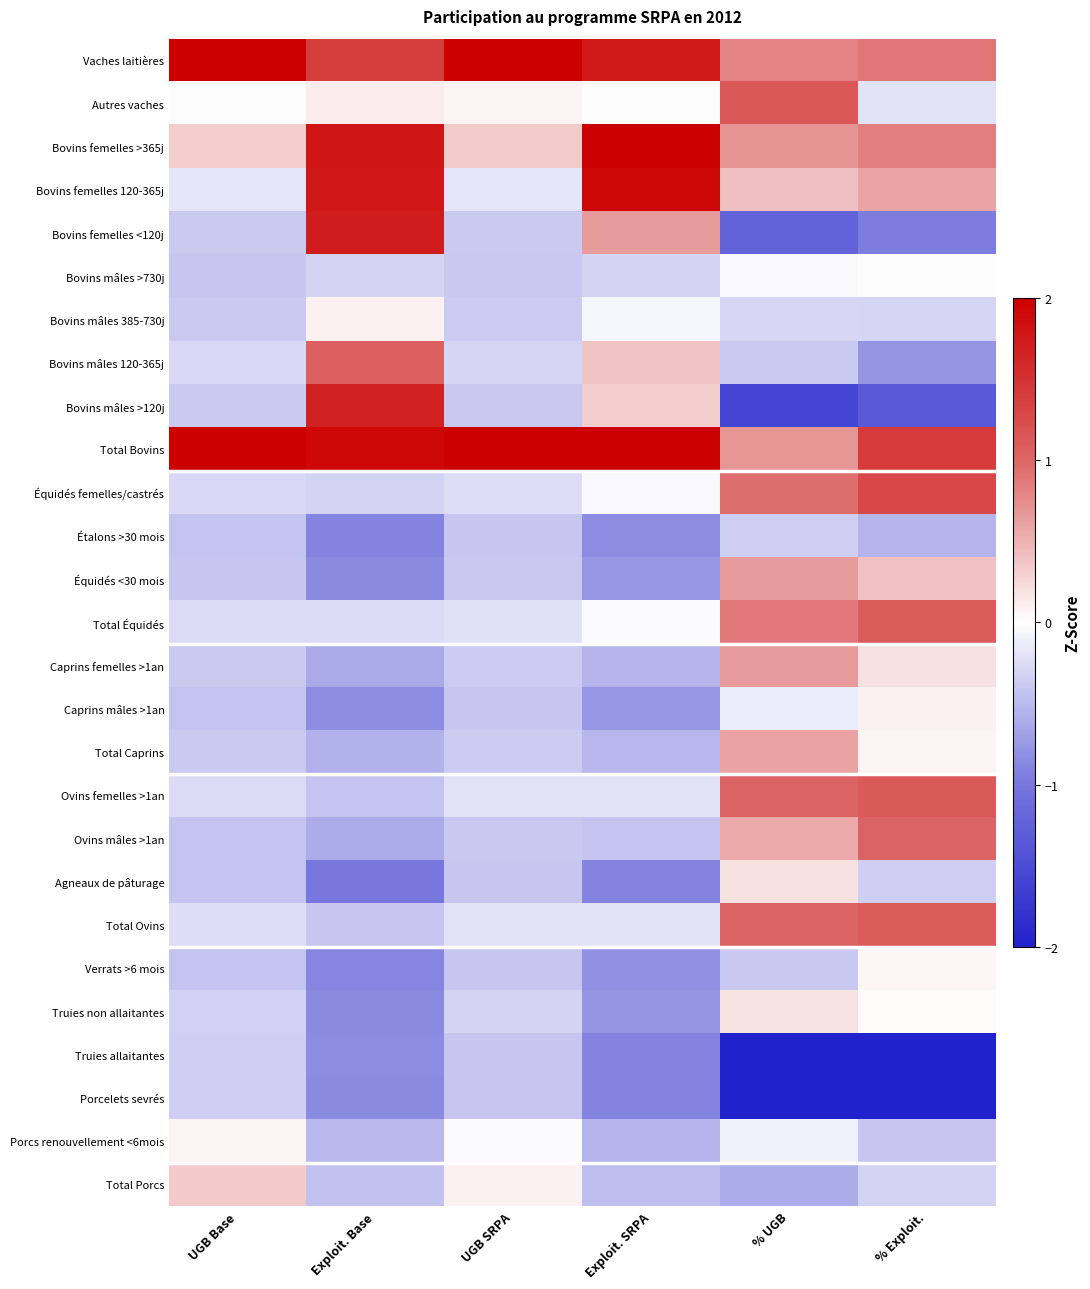

Reading right to left, transcribe all the data shown in this chart.

Vaches laitières: % Exploit.=0.9	% UGB=0.8	Exploit. SRPA=1.7	UGB SRPA=2.0	Exploit. Base=1.4	UGB Base=2.0
Autres vaches: % Exploit.=-0.2	% UGB=1.1	Exploit. SRPA=-0.0	UGB SRPA=0.1	Exploit. Base=0.1	UGB Base=-0.0
Bovins femelles >365j: % Exploit.=0.8	% UGB=0.7	Exploit. SRPA=2.0	UGB SRPA=0.3	Exploit. Base=1.8	UGB Base=0.3
Bovins femelles 120-365j: % Exploit.=0.6	% UGB=0.4	Exploit. SRPA=1.9	UGB SRPA=-0.2	Exploit. Base=1.8	UGB Base=-0.2
Bovins femelles <120j: % Exploit.=-1.0	% UGB=-1.2	Exploit. SRPA=0.6	UGB SRPA=-0.4	Exploit. Base=1.7	UGB Base=-0.4
Bovins mâles >730j: % Exploit.=0.0	% UGB=-0.0	Exploit. SRPA=-0.3	UGB SRPA=-0.4	Exploit. Base=-0.3	UGB Base=-0.4
Bovins mâles 385-730j: % Exploit.=-0.3	% UGB=-0.3	Exploit. SRPA=-0.1	UGB SRPA=-0.4	Exploit. Base=0.1	UGB Base=-0.4
Bovins mâles 120-365j: % Exploit.=-0.8	% UGB=-0.4	Exploit. SRPA=0.4	UGB SRPA=-0.3	Exploit. Base=1.1	UGB Base=-0.3
Bovins mâles >120j: % Exploit.=-1.3	% UGB=-1.6	Exploit. SRPA=0.3	UGB SRPA=-0.4	Exploit. Base=1.7	UGB Base=-0.4
Total Bovins: % Exploit.=1.4	% UGB=0.7	Exploit. SRPA=2.0	UGB SRPA=2.0	Exploit. Base=1.9	UGB Base=2.0
Équidés femelles/castrés: % Exploit.=1.3	% UGB=0.9	Exploit. SRPA=-0.0	UGB SRPA=-0.2	Exploit. Base=-0.3	UGB Base=-0.3
Étalons >30 mois: % Exploit.=-0.5	% UGB=-0.4	Exploit. SRPA=-0.8	UGB SRPA=-0.4	Exploit. Base=-0.9	UGB Base=-0.4
Équidés <30 mois: % Exploit.=0.4	% UGB=0.7	Exploit. SRPA=-0.8	UGB SRPA=-0.4	Exploit. Base=-0.9	UGB Base=-0.4
Total Équidés: % Exploit.=1.1	% UGB=0.9	Exploit. SRPA=-0.0	UGB SRPA=-0.2	Exploit. Base=-0.3	UGB Base=-0.3
Caprins femelles >1an: % Exploit.=0.2	% UGB=0.6	Exploit. SRPA=-0.5	UGB SRPA=-0.4	Exploit. Base=-0.6	UGB Base=-0.4
Caprins mâles >1an: % Exploit.=0.1	% UGB=-0.1	Exploit. SRPA=-0.8	UGB SRPA=-0.4	Exploit. Base=-0.8	UGB Base=-0.4
Total Caprins: % Exploit.=0.1	% UGB=0.6	Exploit. SRPA=-0.5	UGB SRPA=-0.4	Exploit. Base=-0.6	UGB Base=-0.4
Ovins femelles >1an: % Exploit.=1.1	% UGB=1.0	Exploit. SRPA=-0.2	UGB SRPA=-0.2	Exploit. Base=-0.4	UGB Base=-0.3
Ovins mâles >1an: % Exploit.=1.0	% UGB=0.6	Exploit. SRPA=-0.4	UGB SRPA=-0.4	Exploit. Base=-0.6	UGB Base=-0.4
Agneaux de pâturage: % Exploit.=-0.4	% UGB=0.2	Exploit. SRPA=-0.9	UGB SRPA=-0.4	Exploit. Base=-1.0	UGB Base=-0.4
Total Ovins: % Exploit.=1.1	% UGB=1.0	Exploit. SRPA=-0.2	UGB SRPA=-0.2	Exploit. Base=-0.4	UGB Base=-0.2
Verrats >6 mois: % Exploit.=0.1	% UGB=-0.4	Exploit. SRPA=-0.8	UGB SRPA=-0.4	Exploit. Base=-0.9	UGB Base=-0.4
Truies non allaitantes: % Exploit.=0.0	% UGB=0.2	Exploit. SRPA=-0.8	UGB SRPA=-0.3	Exploit. Base=-0.9	UGB Base=-0.3
Truies allaitantes: % Exploit.=-2.0	% UGB=-2.0	Exploit. SRPA=-0.9	UGB SRPA=-0.4	Exploit. Base=-0.8	UGB Base=-0.4
Porcelets sevrés: % Exploit.=-2.0	% UGB=-2.0	Exploit. SRPA=-0.9	UGB SRPA=-0.4	Exploit. Base=-0.8	UGB Base=-0.3
Porcs renouvellement <6mois: % Exploit.=-0.4	% UGB=-0.1	Exploit. SRPA=-0.5	UGB SRPA=-0.0	Exploit. Base=-0.5	UGB Base=0.1
Total Porcs: % Exploit.=-0.3	% UGB=-0.6	Exploit. SRPA=-0.5	UGB SRPA=0.1	Exploit. Base=-0.4	UGB Base=0.3